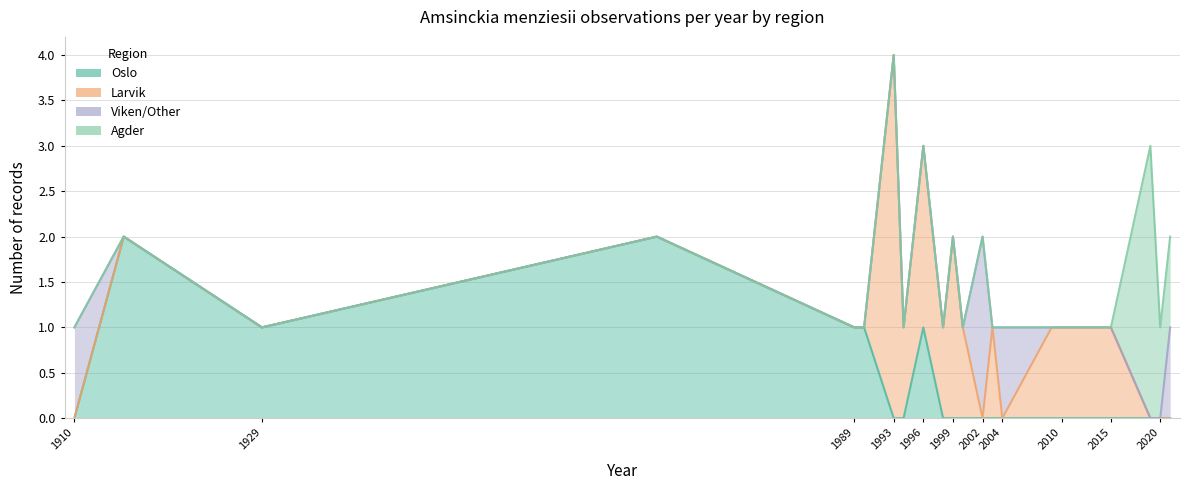

Which category has the lowest value in the Viken/Other series?

1915